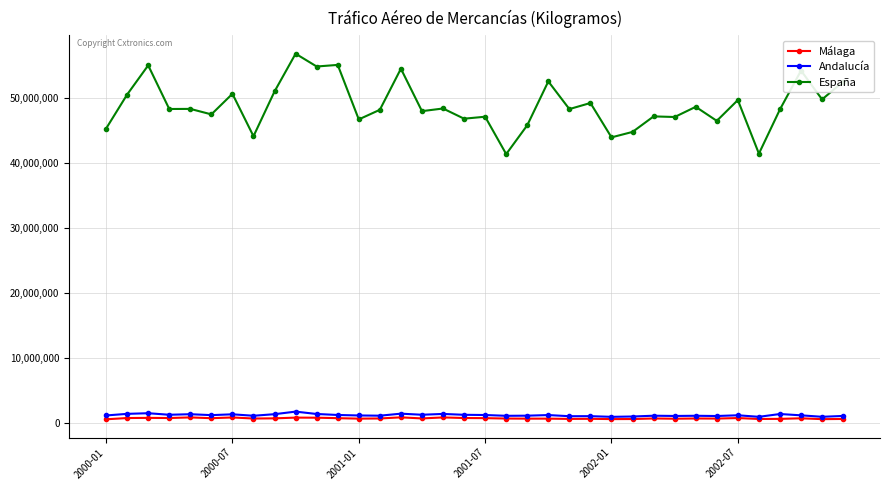

Which series has the largest range (max minus min)?

España